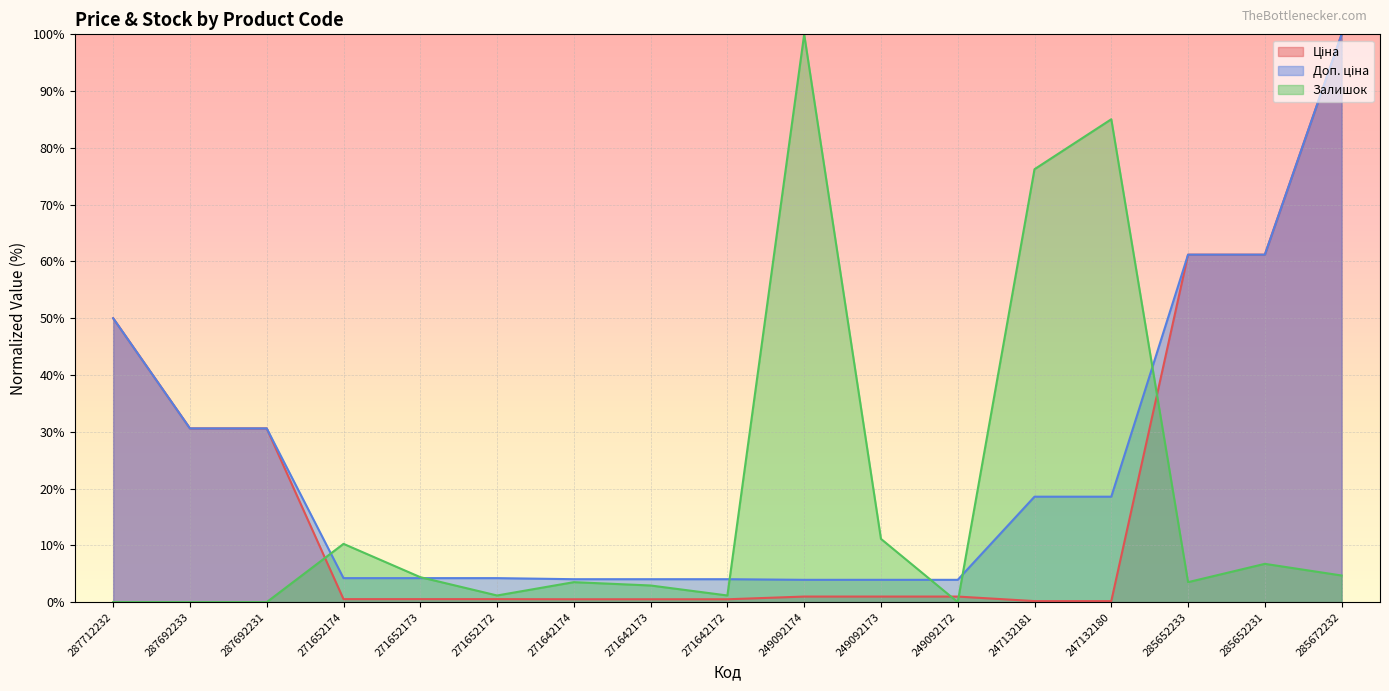

The Залишок series shows 85.0 at 247132180. True or false?

True